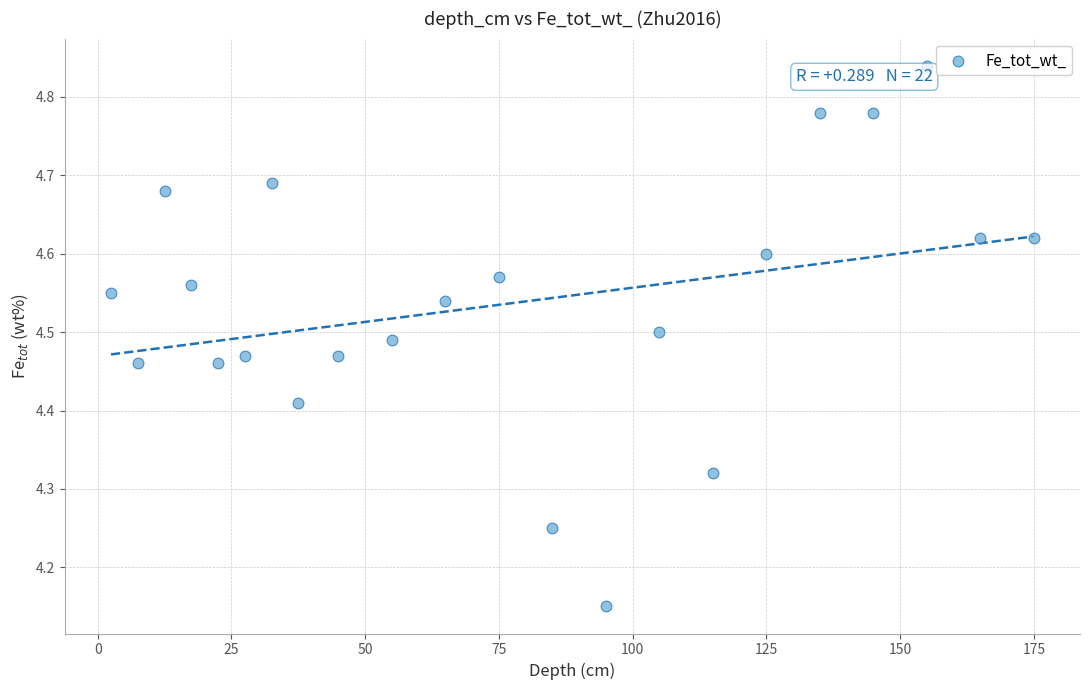

What is the range of X values (max minus min)?

172.5